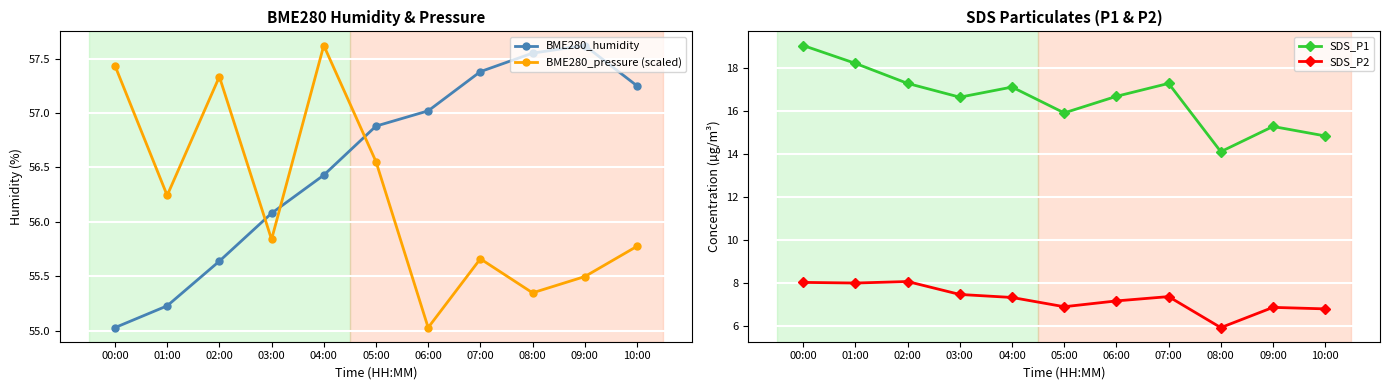

What position from the right is 00:00?

11